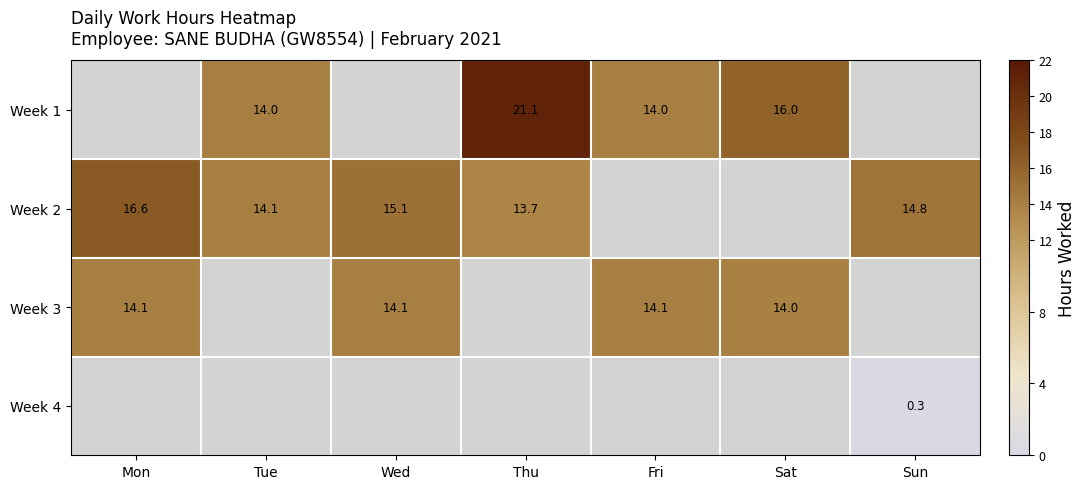

Is the value of Week 2 at Wed greater than the value of Week 4 at Sun?

Yes